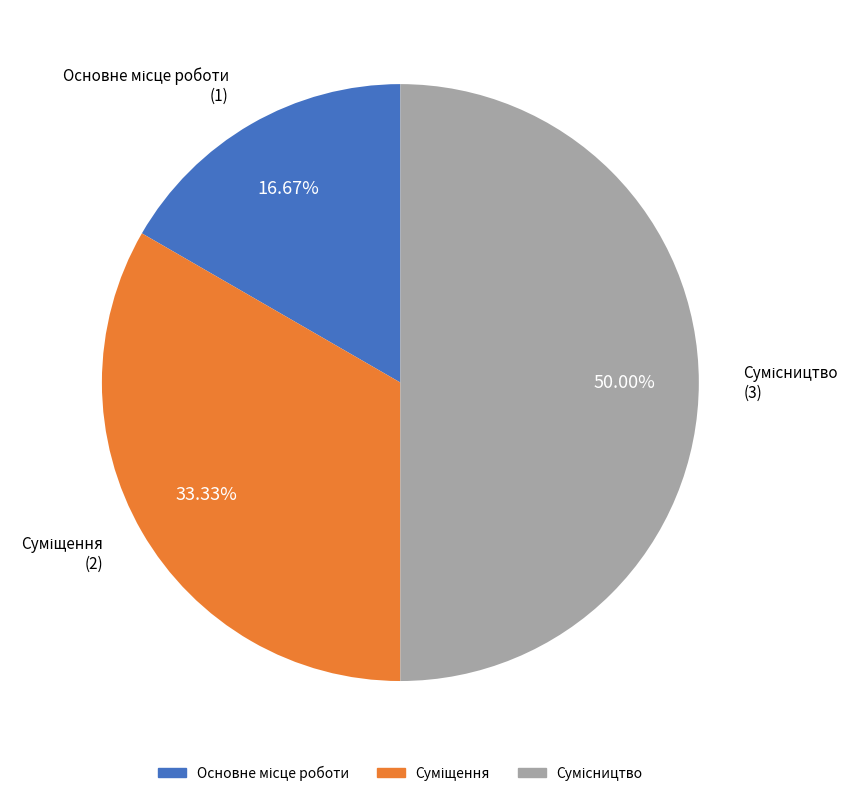

Count the number of slices in the pie.

3